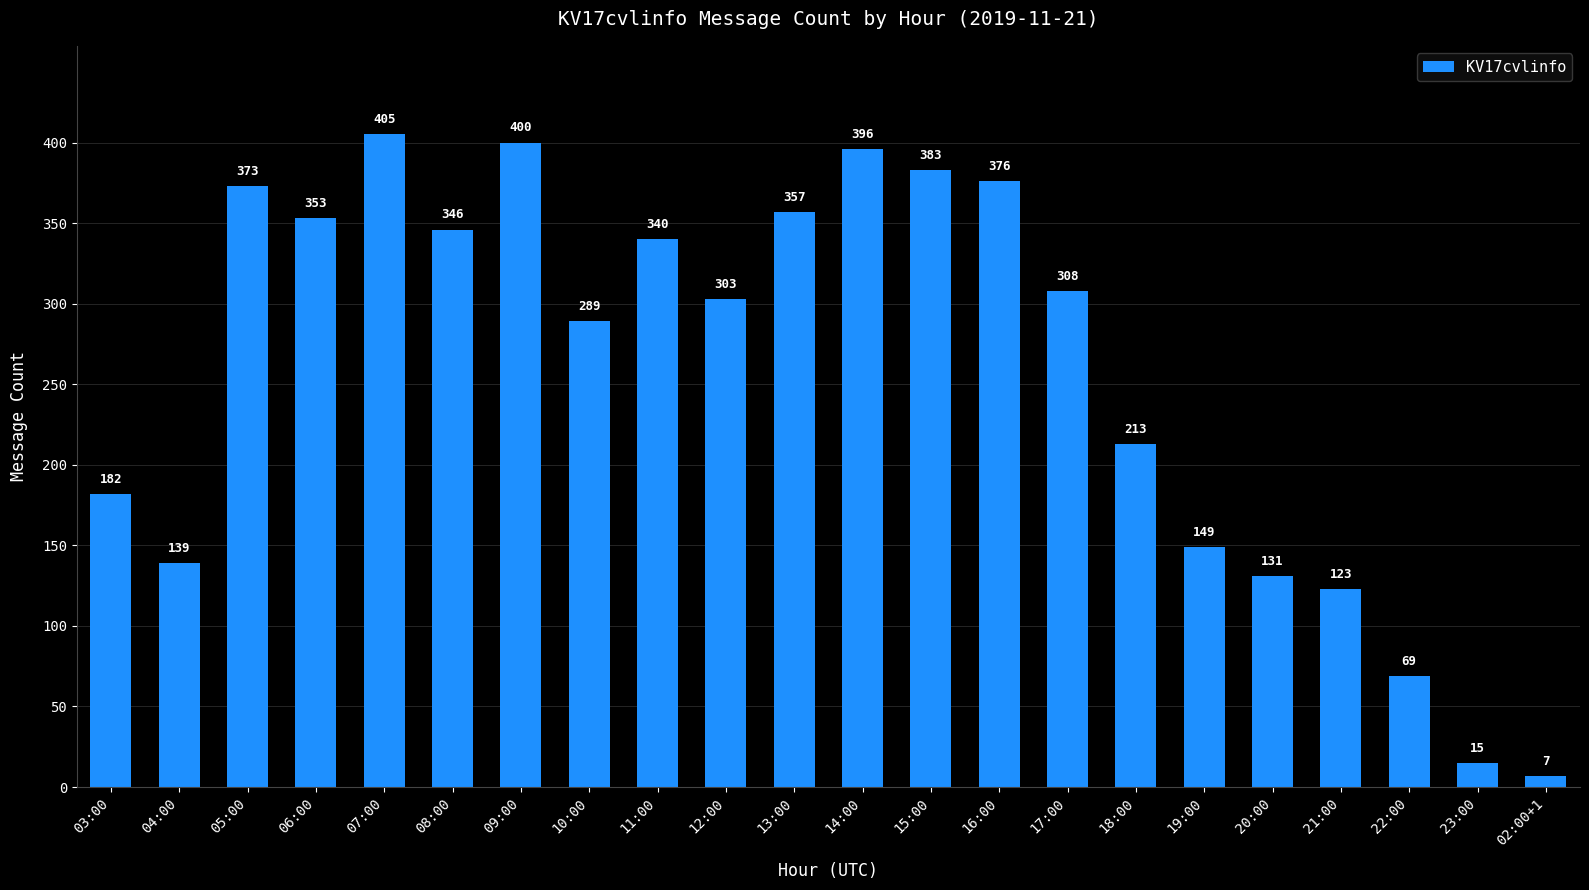

What is the label of the 11th bar from the right?

14:00